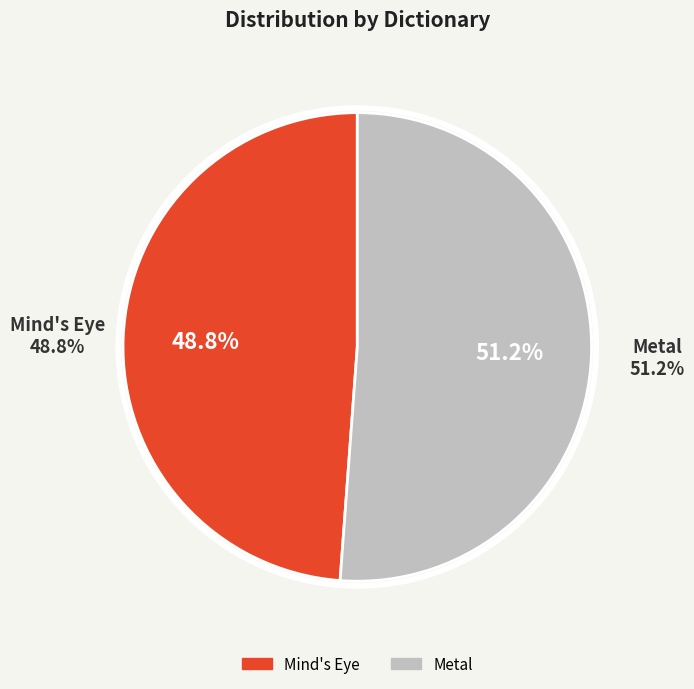

Combined, do Mind's Eye and Metal account for over 50%?

Yes